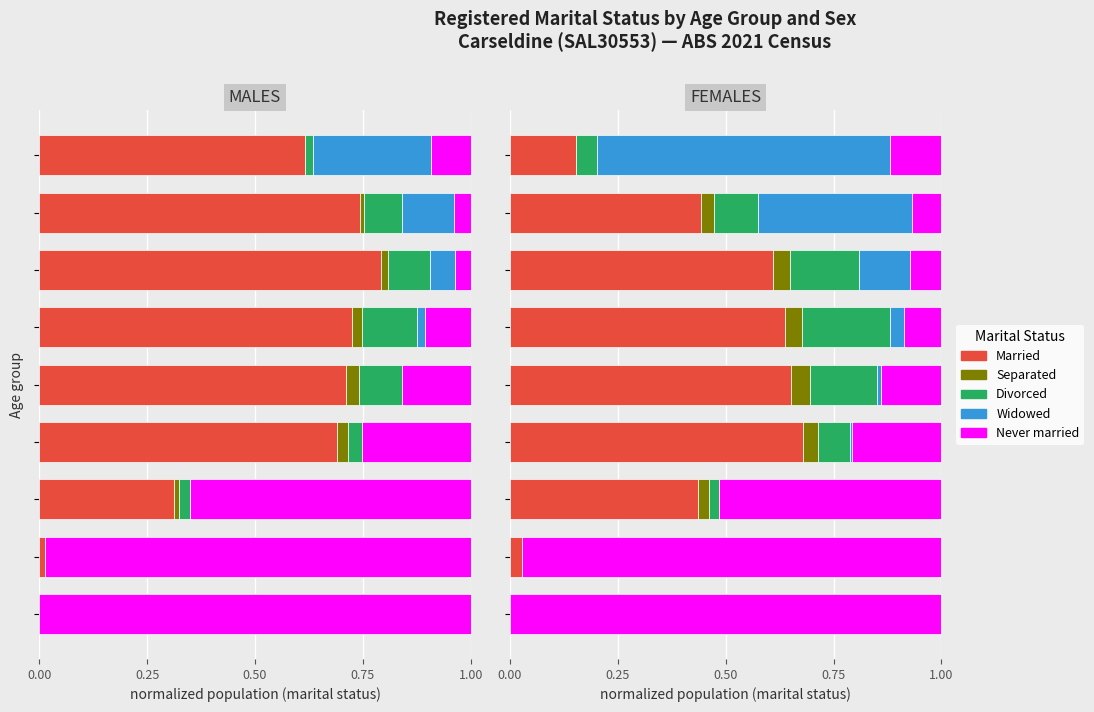

What are all the series names shown in the legend?

Married, Separated, Divorced, Widowed, Never married